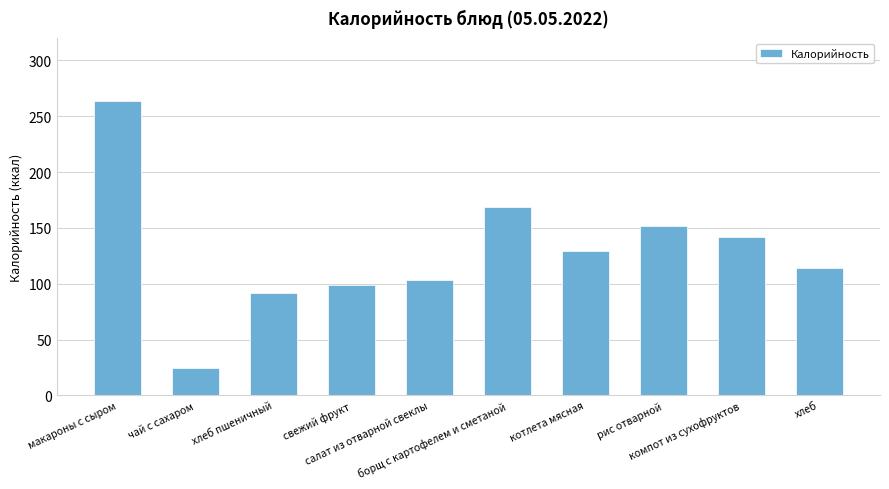

Which label corresponds to the smallest value in the chart?

чай с сахаром